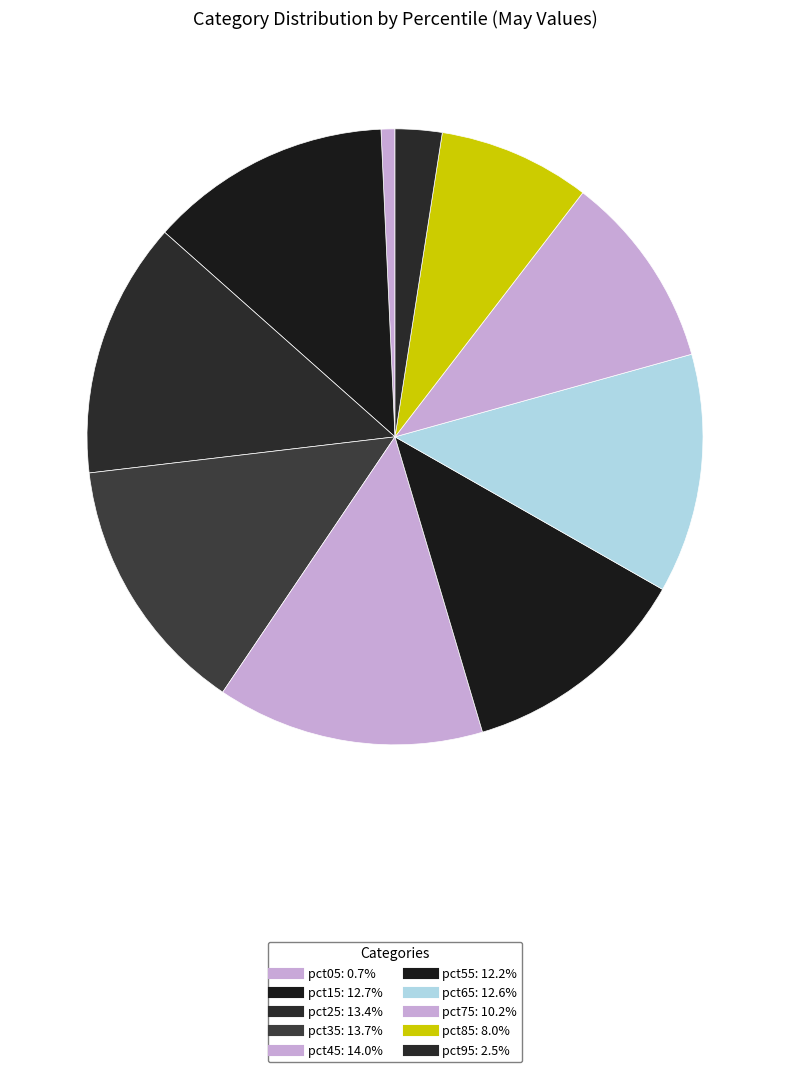

Is there a majority slice in this chart?

No